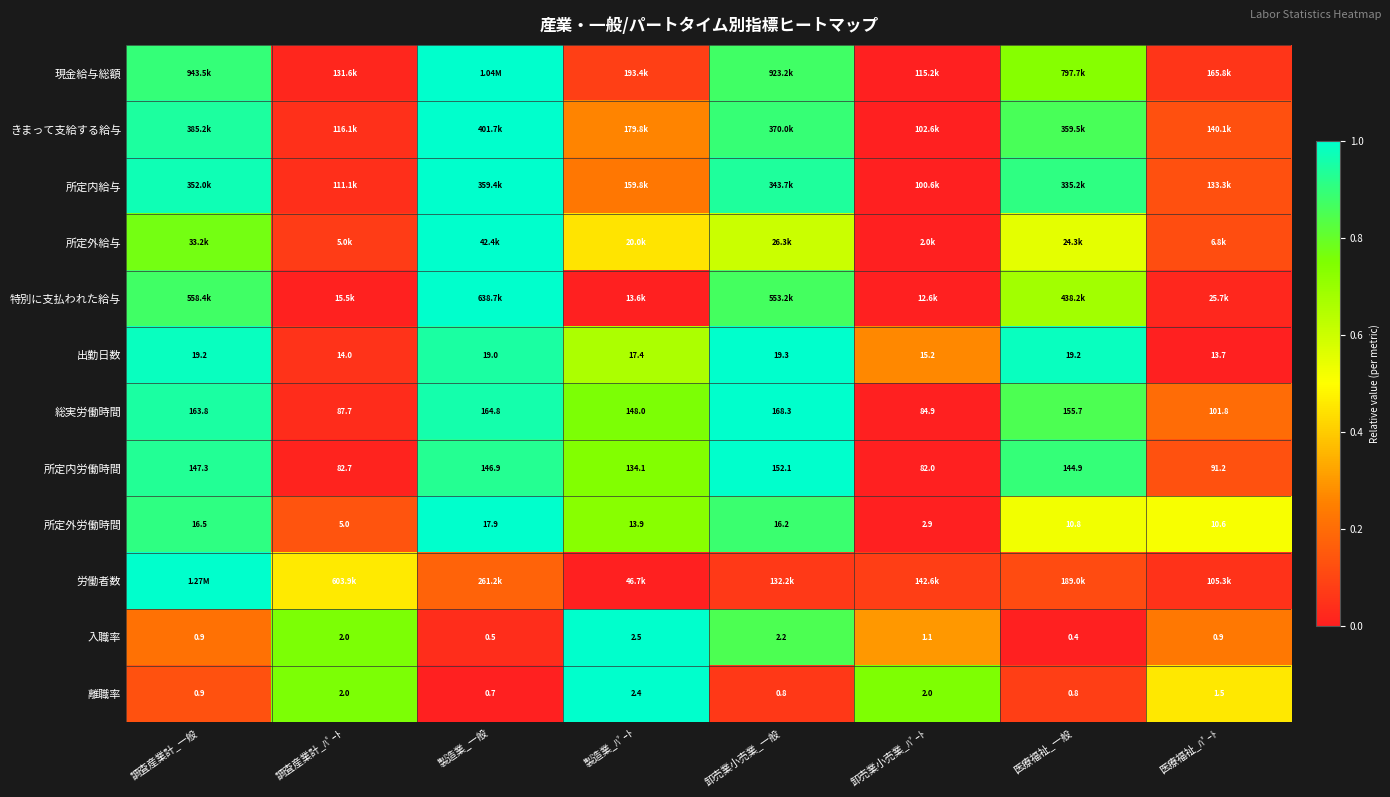

Which category has the highest value in the 所定外労働時間 series?

製造業_一般